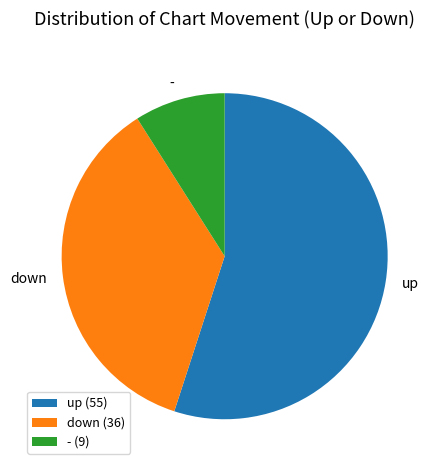

Combined, do up and - account for over 50%?

Yes